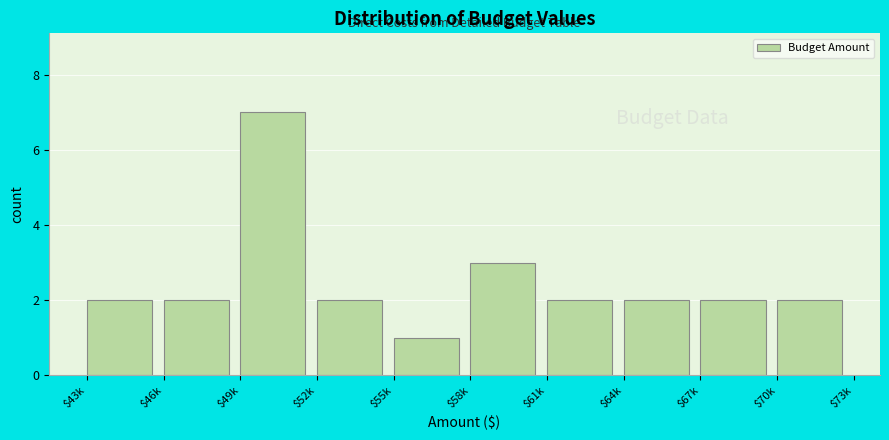

Reading left to right, transcribe all the data shown in this chart.

2	2	7	2	1	3	2	2	2	2